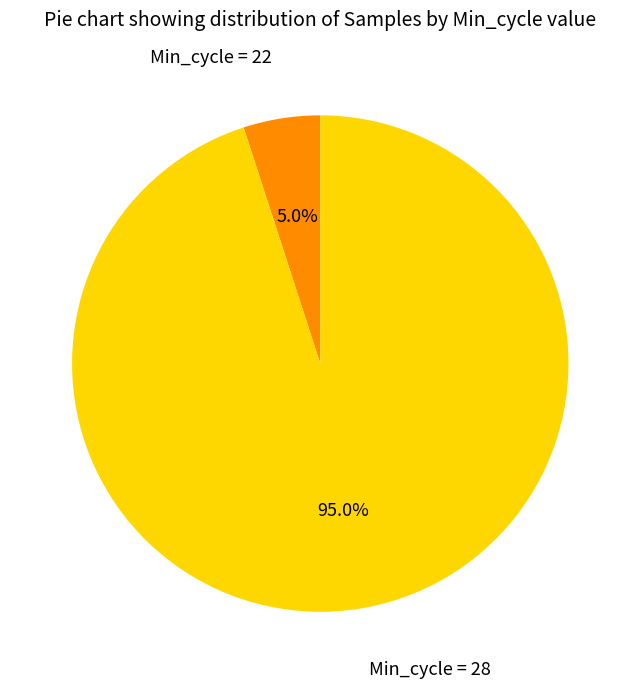

Is there any slice that represents more than half of the pie?

Yes